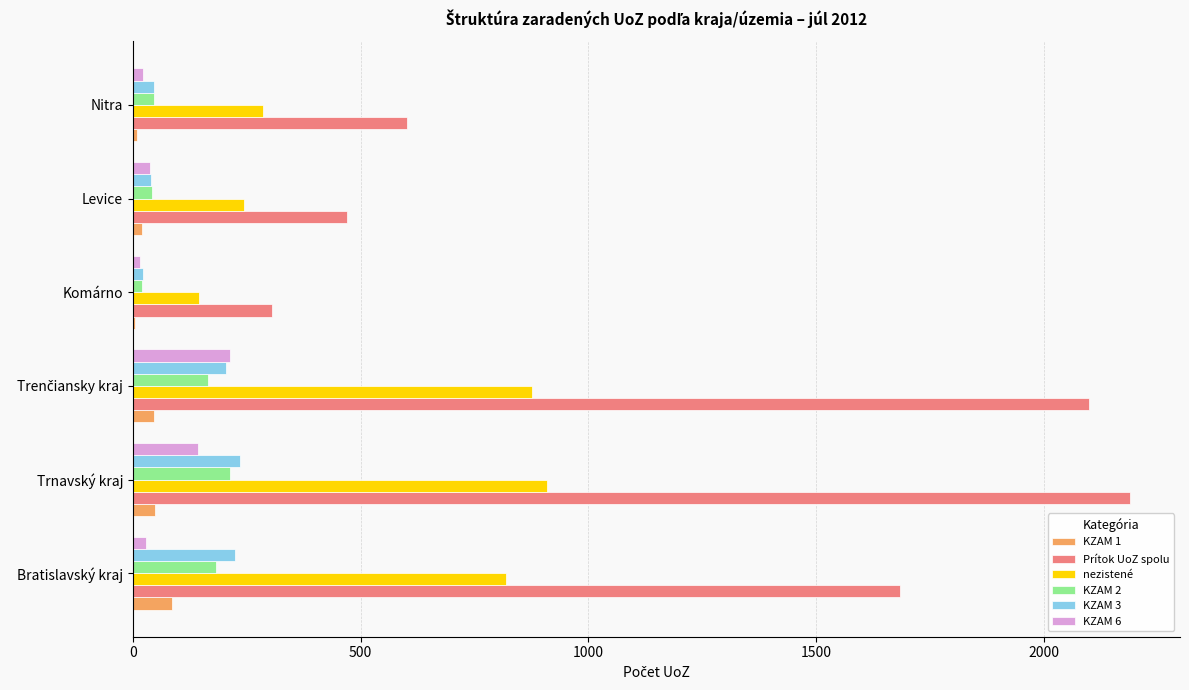

What is the greatest value displayed?

2189